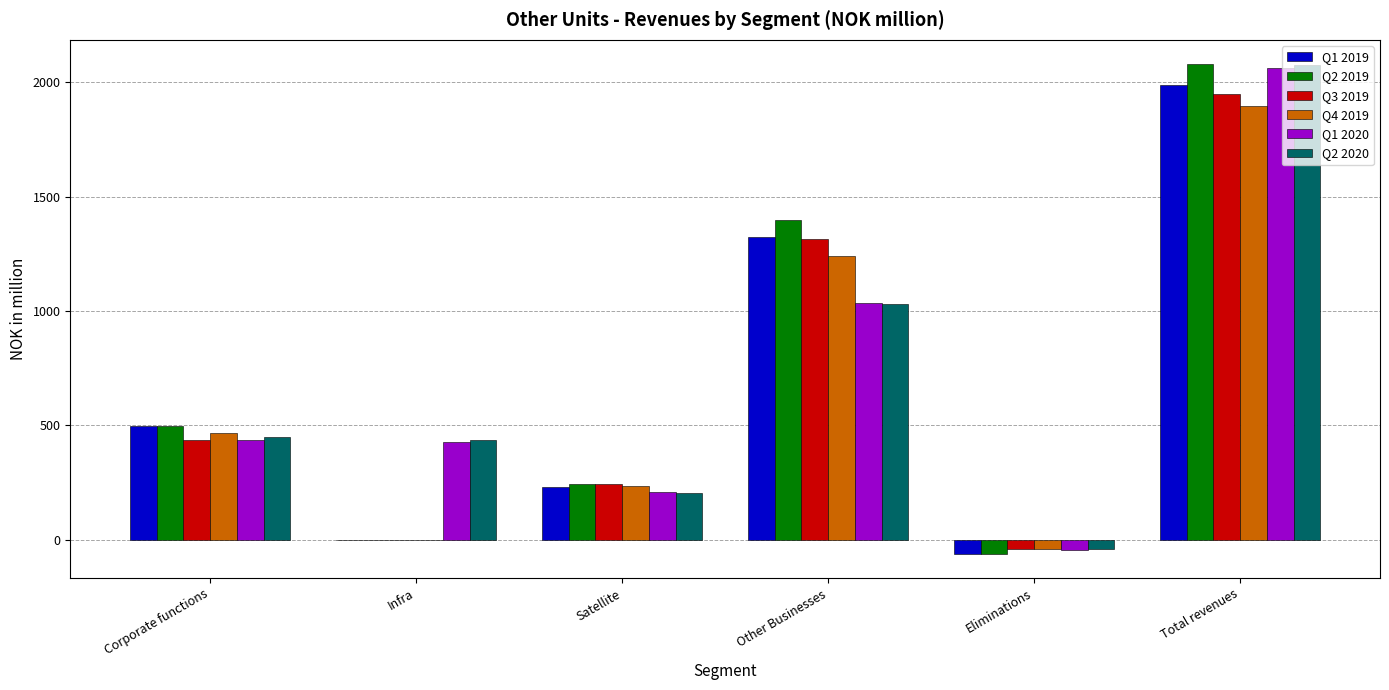

What is the sum of all Q4 2019 values?

3791.2